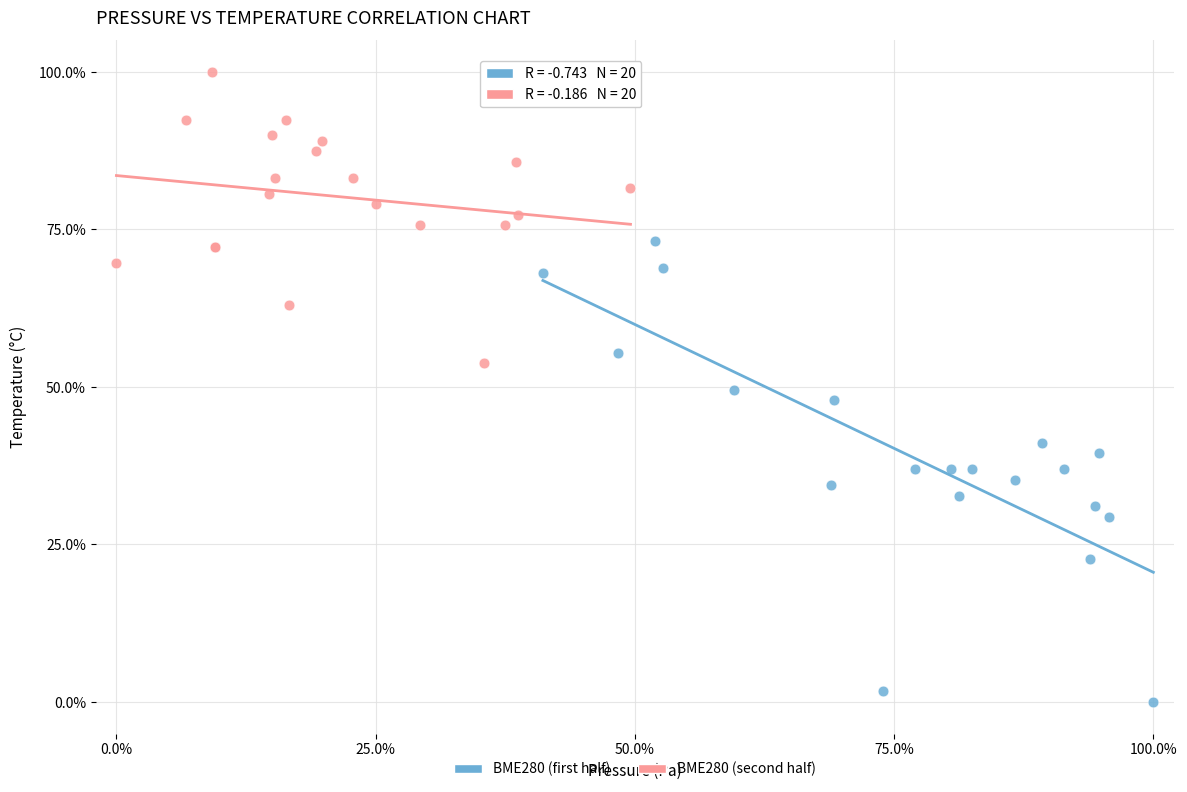

Which series has the widest spread of Y values?

BME280 (first half)